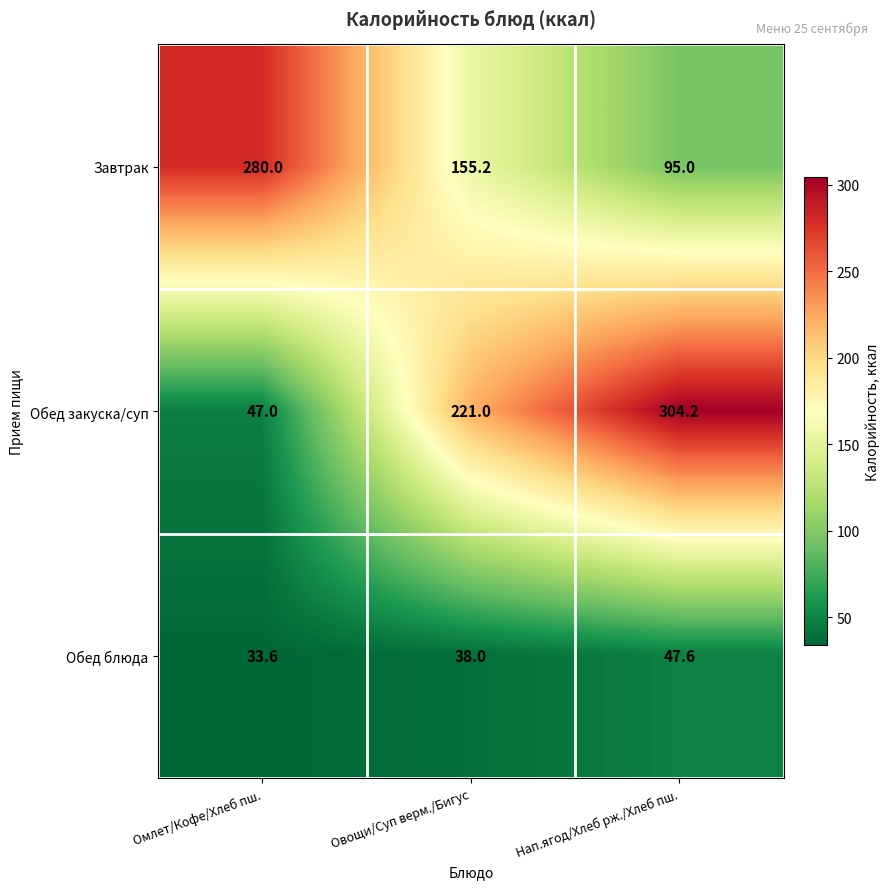

What is the sum of the Обед блюда values at Нап.ягод/Хлеб рж./Хлеб пш. and Овощи/Суп верм./Бигус?

85.6